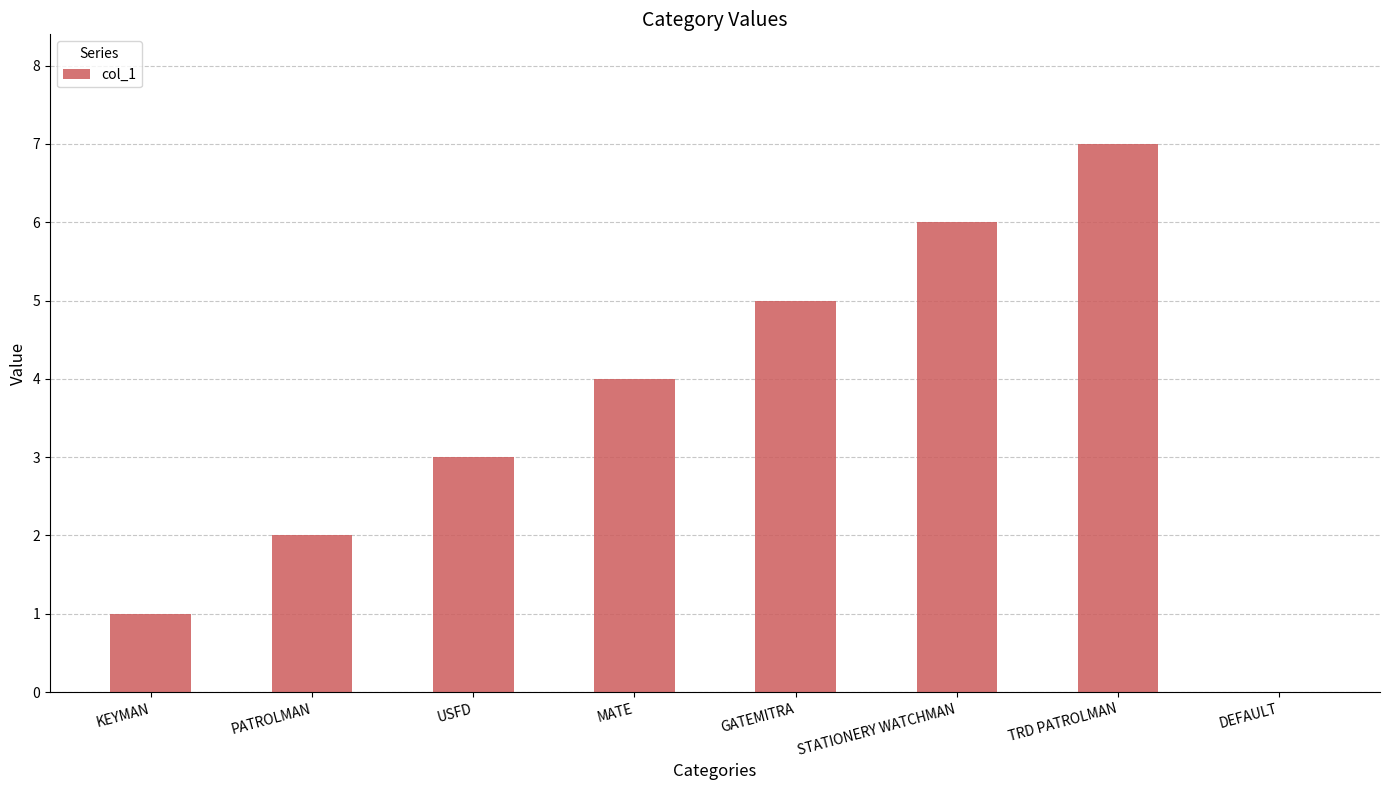

The chart shows a value of 2 at MATE. True or false?

False